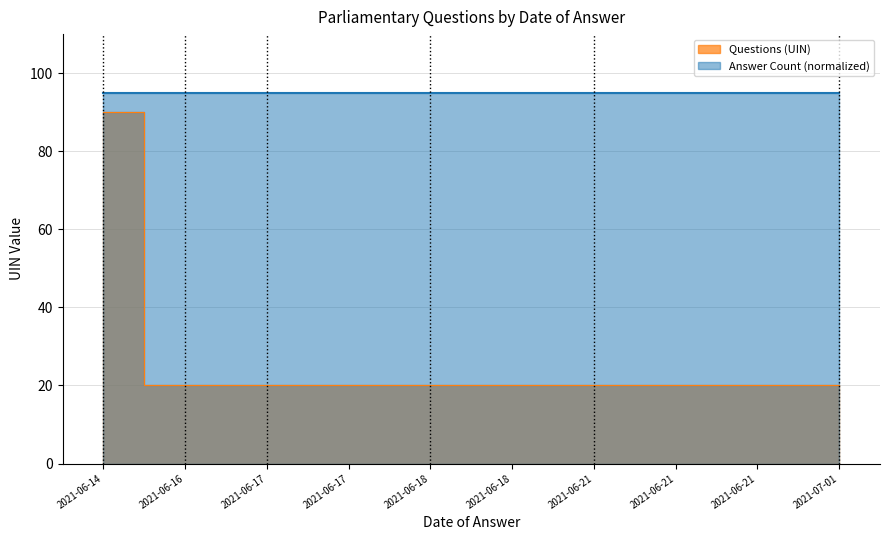

What is the value of the 6th point from the left?

20.0